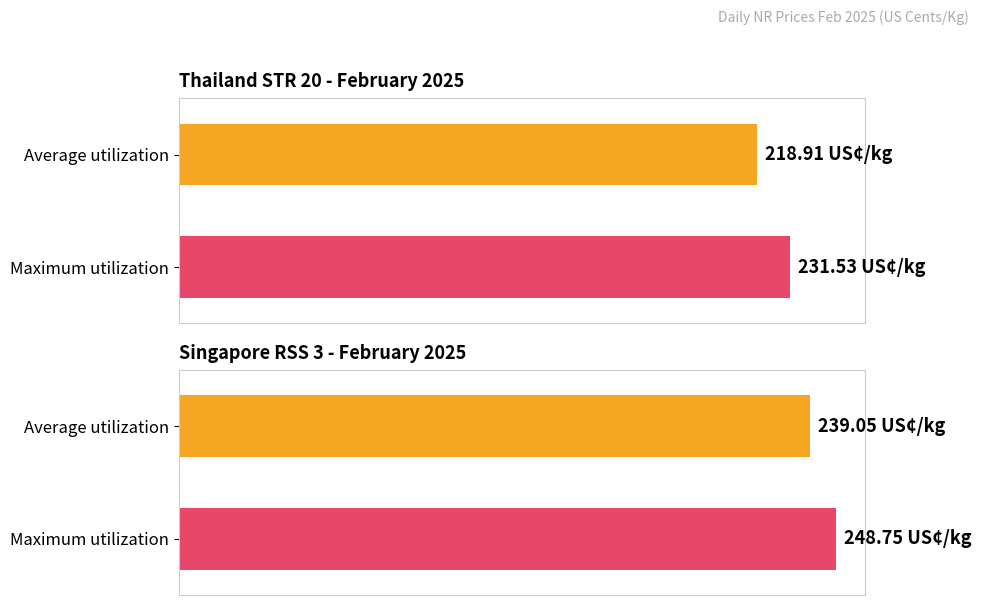

Which series changed the most between 7 and 19?

STR 20